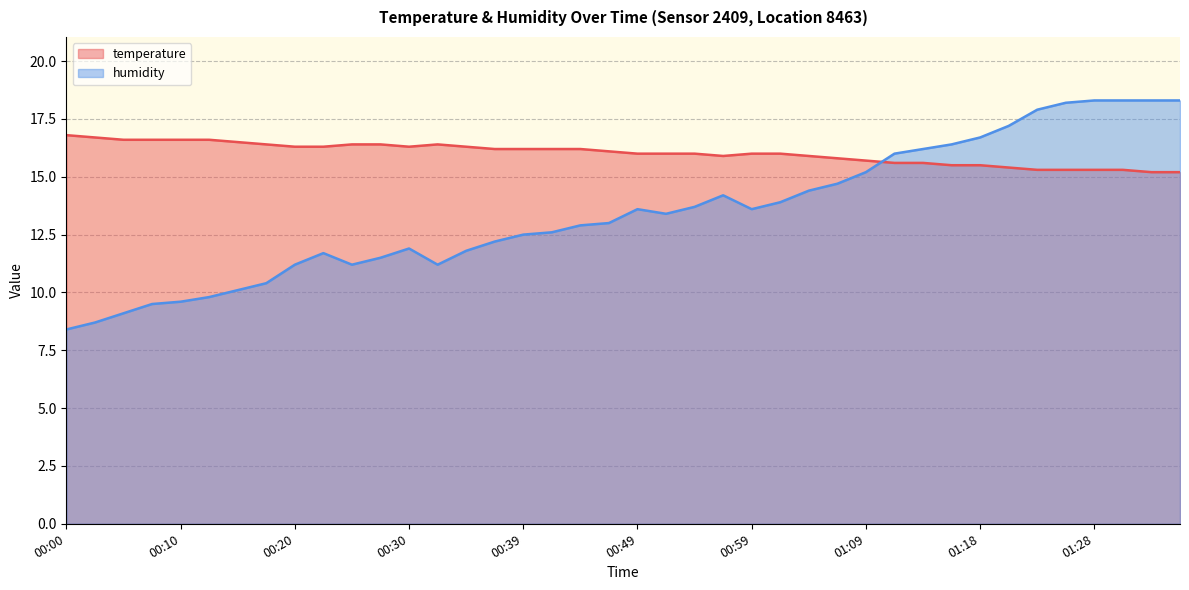

Reading left to right, list all the values displayed in this chart.

temperature: 16.8	16.7	16.6	16.6	16.6	16.6	16.5	16.4	16.3	16.3	16.4	16.4	16.3	16.4	16.3	16.2	16.2	16.2	16.2	16.1	16.0	16.0	16.0	15.9	16.0	16.0	15.9	15.8	15.7	15.6	15.6	15.5	15.5	15.4	15.3	15.3	15.3	15.3	15.2	15.2
humidity: 8.4	8.7	9.1	9.5	9.6	9.8	10.1	10.4	11.2	11.7	11.2	11.5	11.9	11.2	11.8	12.2	12.5	12.6	12.9	13.0	13.6	13.4	13.7	14.2	13.6	13.9	14.4	14.7	15.2	16.0	16.2	16.4	16.7	17.2	17.9	18.2	18.3	18.3	18.3	18.3